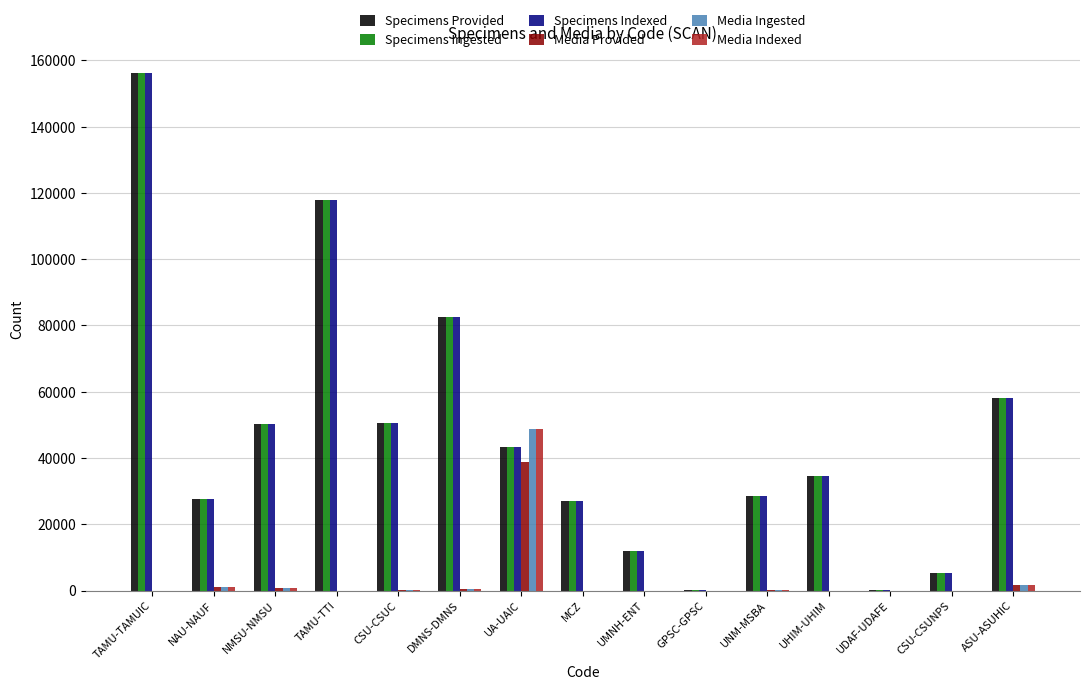

The value of Specimens Provided at CSU-CSUC is 89471. True or false?

False